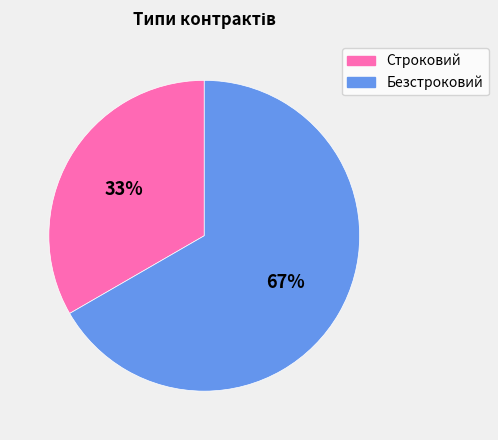

Rank the categories by value from lowest to highest.

Строковий, Безстроковий